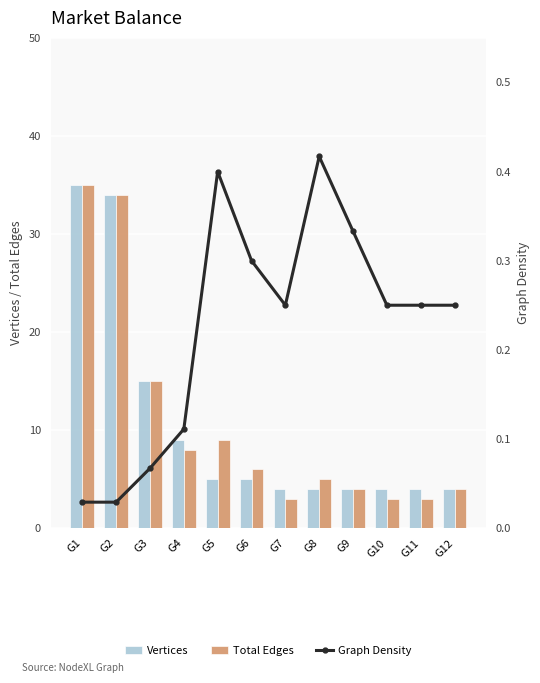

What is the maximum value for Vertices?

35